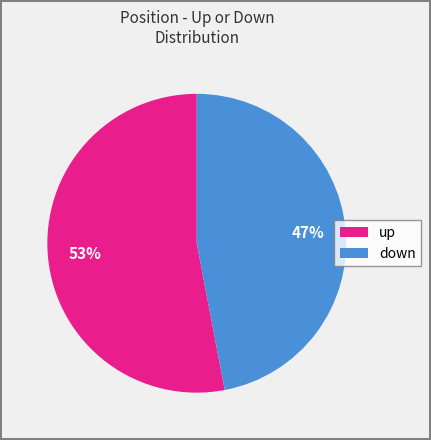

Combined, do up and down account for over 50%?

Yes